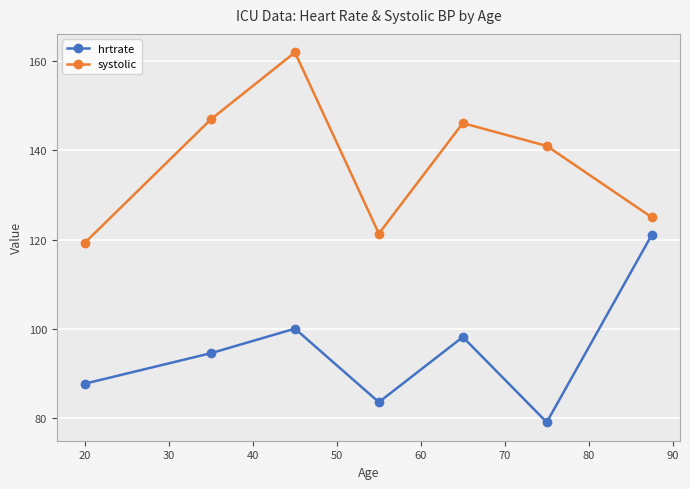

True or false: hrtrate and systolic intersect in this chart.

False